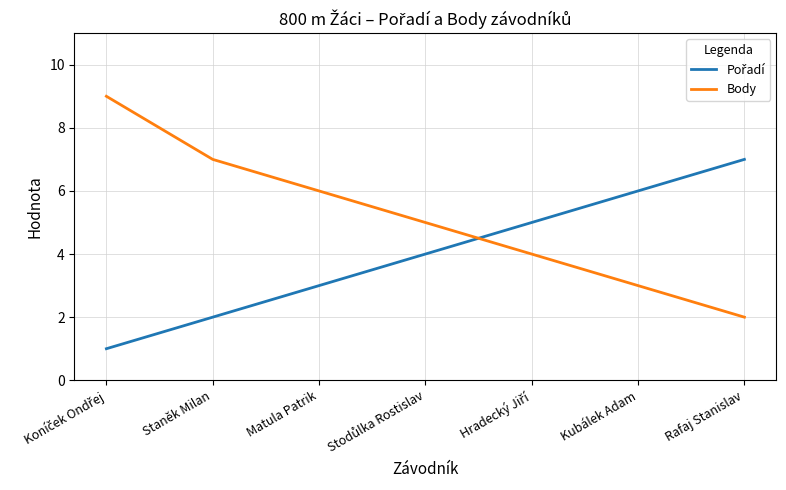

The Body series shows 7 at Staněk Milan. True or false?

True